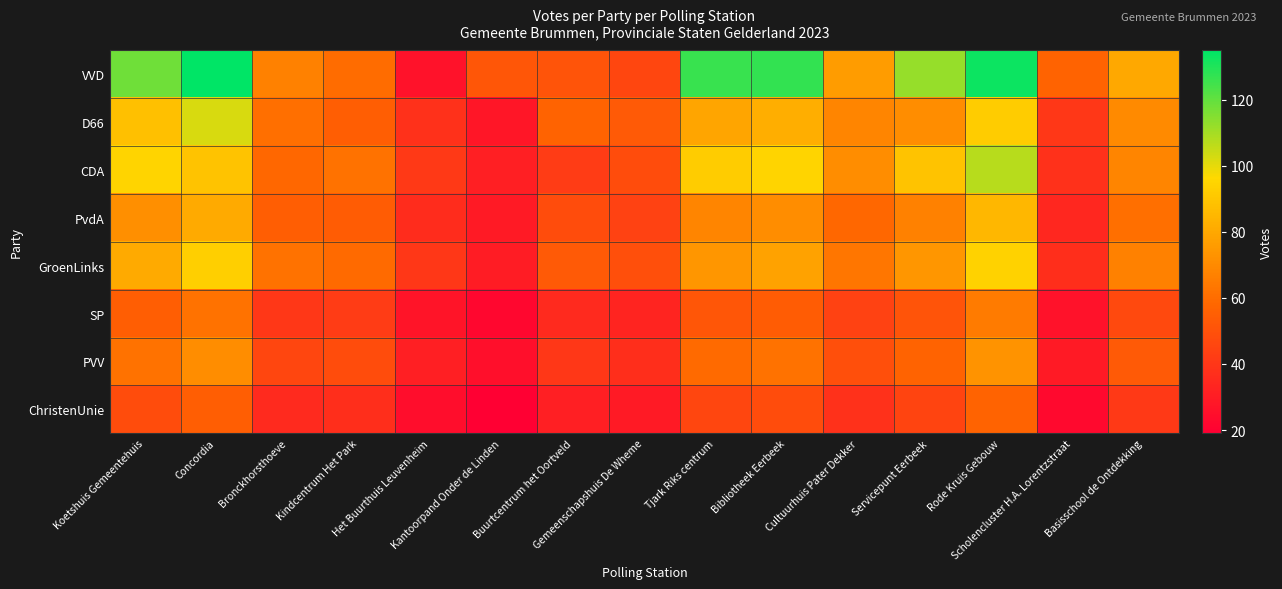

Reading left to right, list all the values displayed in this chart.

VVD: Koetshuis Gemeentehuis=118	Concordia=135	Bronckhorsthoeve=67	Kindcentrum Het Park=60	Het Buurthuis Leuvenheim=26	Kantoorpand Onder de Linden=52	Buurtcentrum het Oortveld=51	Gemeenschapshuis De Wheme=46	Tjark Riks centrum=126	Bibliotheek Eerbeek=127	Cultuurhuis Pater Dekker=76	Servicepunt Eerbeek=112	Rode Kruis Gebouw=133	Scholencluster H.A. Lorentzstraat=57	Basisschool de Ontdekking=80
D66: Koetshuis Gemeentehuis=88	Concordia=102	Bronckhorsthoeve=61	Kindcentrum Het Park=55	Het Buurthuis Leuvenheim=38	Kantoorpand Onder de Linden=28	Buurtcentrum het Oortveld=57	Gemeenschapshuis De Wheme=53	Tjark Riks centrum=79	Bibliotheek Eerbeek=82	Cultuurhuis Pater Dekker=68	Servicepunt Eerbeek=71	Rode Kruis Gebouw=92	Scholencluster H.A. Lorentzstraat=40	Basisschool de Ontdekking=70
CDA: Koetshuis Gemeentehuis=95	Concordia=89	Bronckhorsthoeve=58	Kindcentrum Het Park=62	Het Buurthuis Leuvenheim=41	Kantoorpand Onder de Linden=31	Buurtcentrum het Oortveld=42	Gemeenschapshuis De Wheme=48	Tjark Riks centrum=92	Bibliotheek Eerbeek=95	Cultuurhuis Pater Dekker=71	Servicepunt Eerbeek=89	Rode Kruis Gebouw=107	Scholencluster H.A. Lorentzstraat=38	Basisschool de Ontdekking=68
PvdA: Koetshuis Gemeentehuis=72	Concordia=81	Bronckhorsthoeve=55	Kindcentrum Het Park=54	Het Buurthuis Leuvenheim=36	Kantoorpand Onder de Linden=29	Buurtcentrum het Oortveld=48	Gemeenschapshuis De Wheme=44	Tjark Riks centrum=68	Bibliotheek Eerbeek=71	Cultuurhuis Pater Dekker=58	Servicepunt Eerbeek=67	Rode Kruis Gebouw=85	Scholencluster H.A. Lorentzstraat=34	Basisschool de Ontdekking=61
GroenLinks: Koetshuis Gemeentehuis=81	Concordia=93	Bronckhorsthoeve=62	Kindcentrum Het Park=59	Het Buurthuis Leuvenheim=40	Kantoorpand Onder de Linden=30	Buurtcentrum het Oortveld=53	Gemeenschapshuis De Wheme=49	Tjark Riks centrum=74	Bibliotheek Eerbeek=78	Cultuurhuis Pater Dekker=63	Servicepunt Eerbeek=74	Rode Kruis Gebouw=94	Scholencluster H.A. Lorentzstraat=37	Basisschool de Ontdekking=67
SP: Koetshuis Gemeentehuis=55	Concordia=62	Bronckhorsthoeve=40	Kindcentrum Het Park=42	Het Buurthuis Leuvenheim=27	Kantoorpand Onder de Linden=22	Buurtcentrum het Oortveld=35	Gemeenschapshuis De Wheme=33	Tjark Riks centrum=52	Bibliotheek Eerbeek=54	Cultuurhuis Pater Dekker=44	Servicepunt Eerbeek=51	Rode Kruis Gebouw=65	Scholencluster H.A. Lorentzstraat=26	Basisschool de Ontdekking=47
PVV: Koetshuis Gemeentehuis=62	Concordia=71	Bronckhorsthoeve=46	Kindcentrum Het Park=48	Het Buurthuis Leuvenheim=31	Kantoorpand Onder de Linden=25	Buurtcentrum het Oortveld=40	Gemeenschapshuis De Wheme=37	Tjark Riks centrum=59	Bibliotheek Eerbeek=62	Cultuurhuis Pater Dekker=49	Servicepunt Eerbeek=57	Rode Kruis Gebouw=73	Scholencluster H.A. Lorentzstraat=29	Basisschool de Ontdekking=53
ChristenUnie: Koetshuis Gemeentehuis=48	Concordia=55	Bronckhorsthoeve=35	Kindcentrum Het Park=37	Het Buurthuis Leuvenheim=24	Kantoorpand Onder de Linden=19	Buurtcentrum het Oortveld=31	Gemeenschapshuis De Wheme=29	Tjark Riks centrum=46	Bibliotheek Eerbeek=48	Cultuurhuis Pater Dekker=38	Servicepunt Eerbeek=45	Rode Kruis Gebouw=57	Scholencluster H.A. Lorentzstraat=23	Basisschool de Ontdekking=41